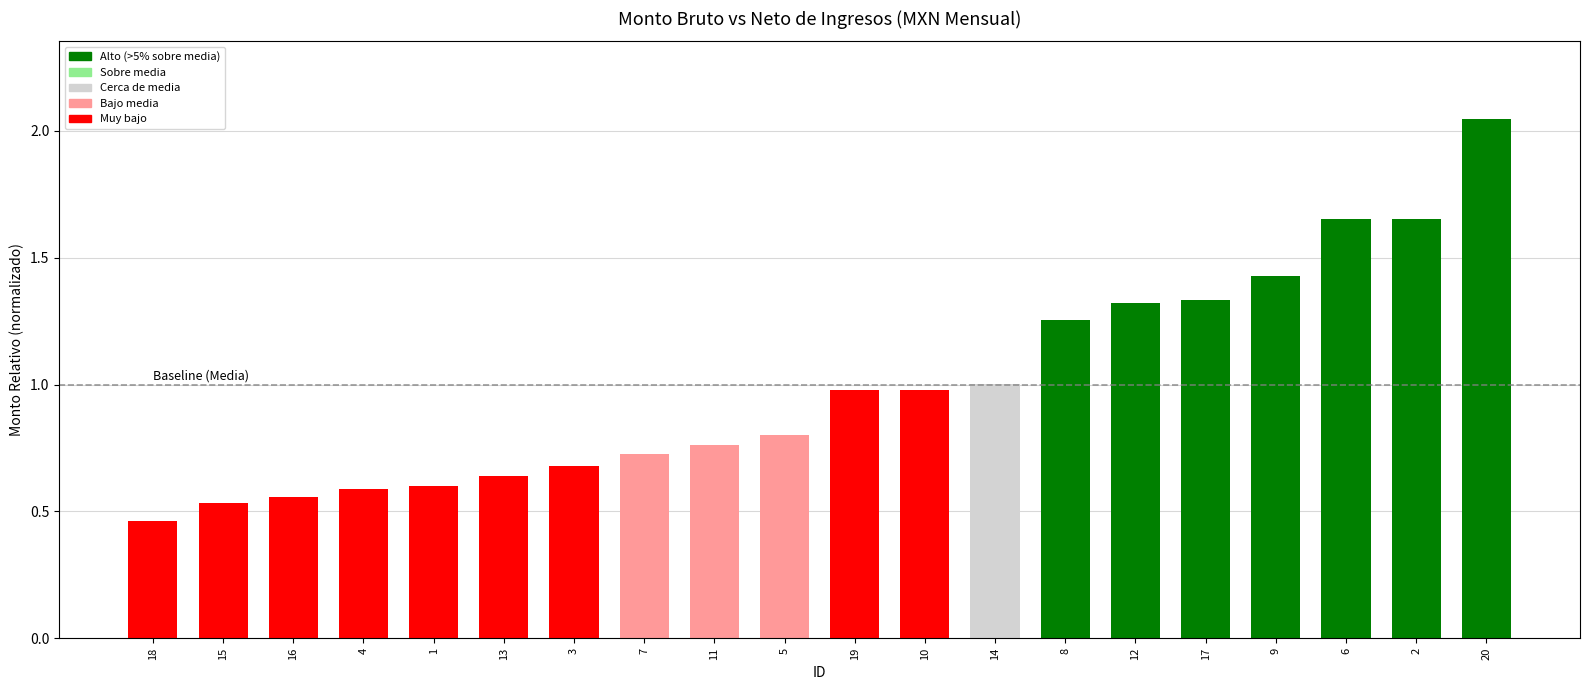

What position from the right is 15?

19